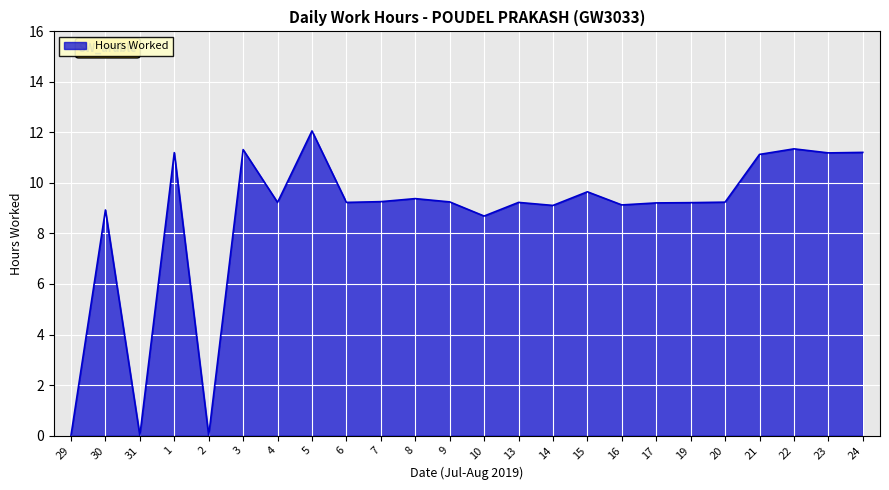

Count the number of categories in the chart.

24